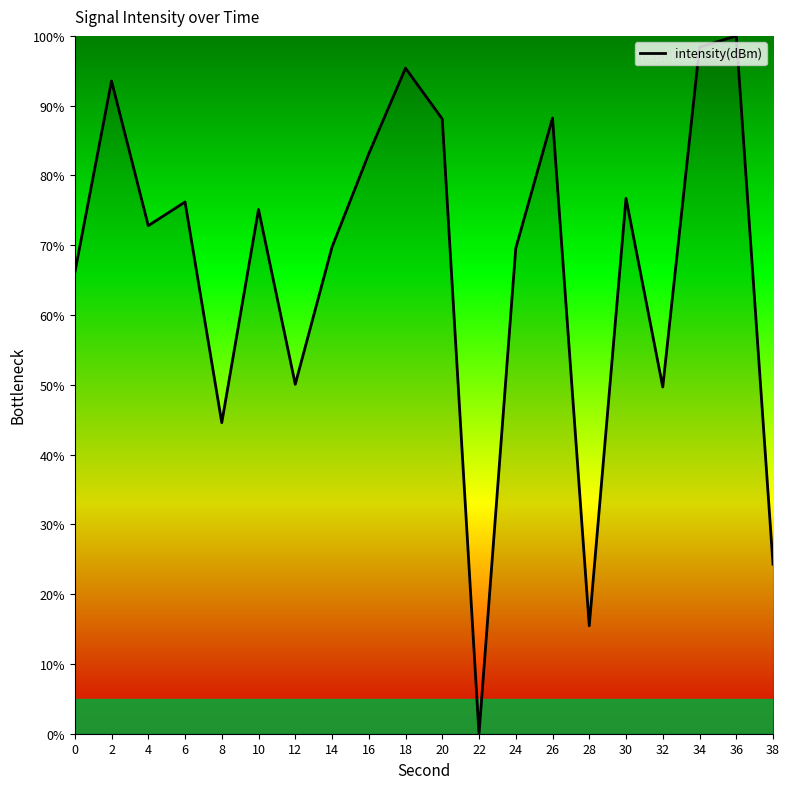

How many interior local peaks (higher than both neighbors) does the data have?

7